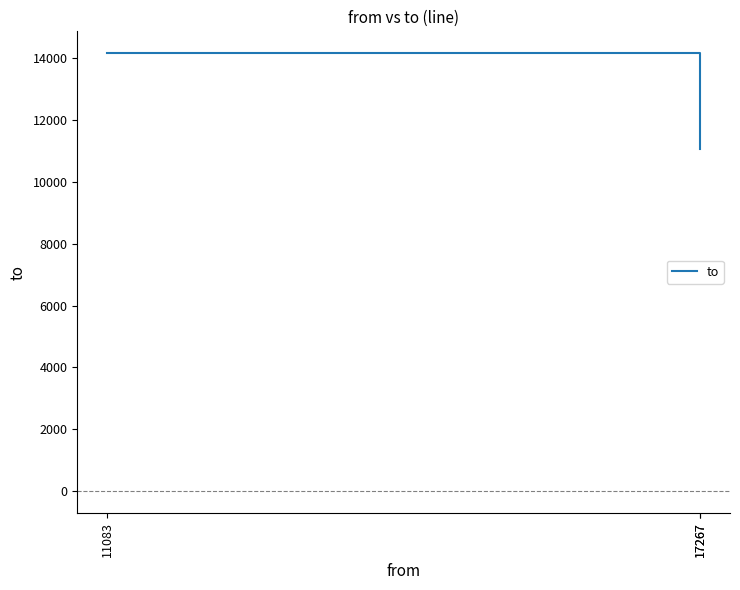

The value at 17267 is 11083. True or false?

True